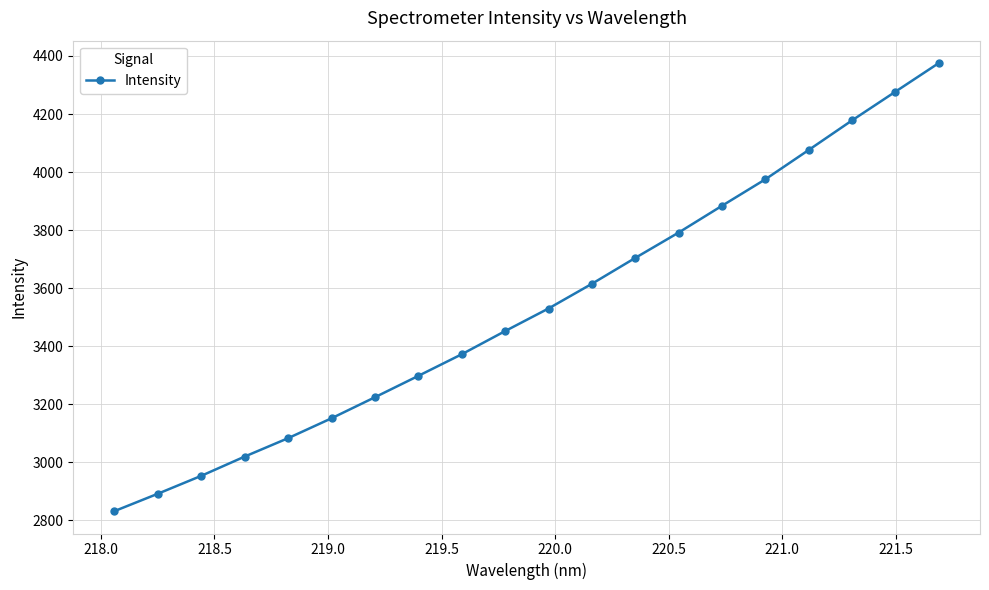

What is the value of the 5th point from the left?

3083.1